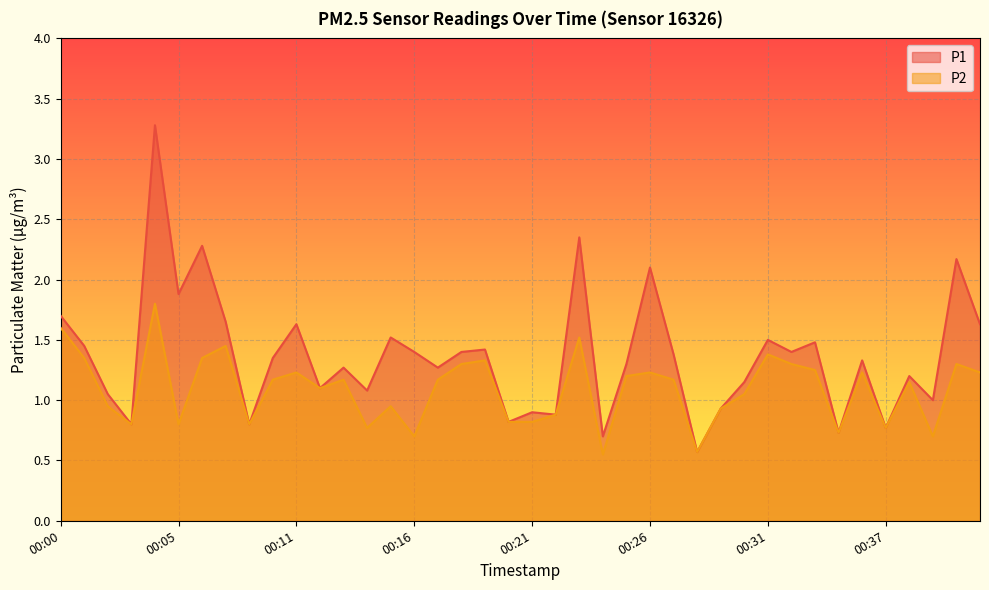

How many lines are shown in the chart?

2